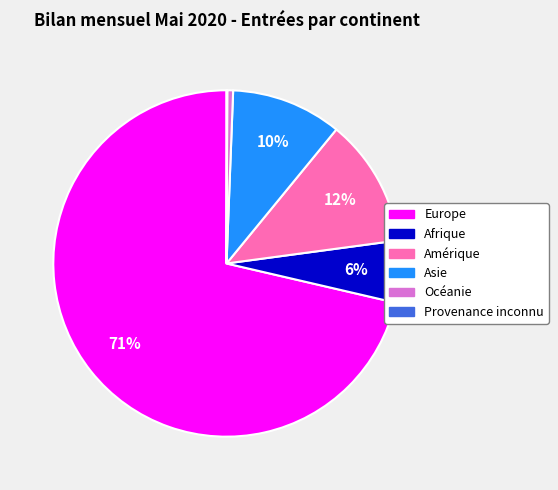

Which has a higher value, Océanie or Afrique?

Afrique